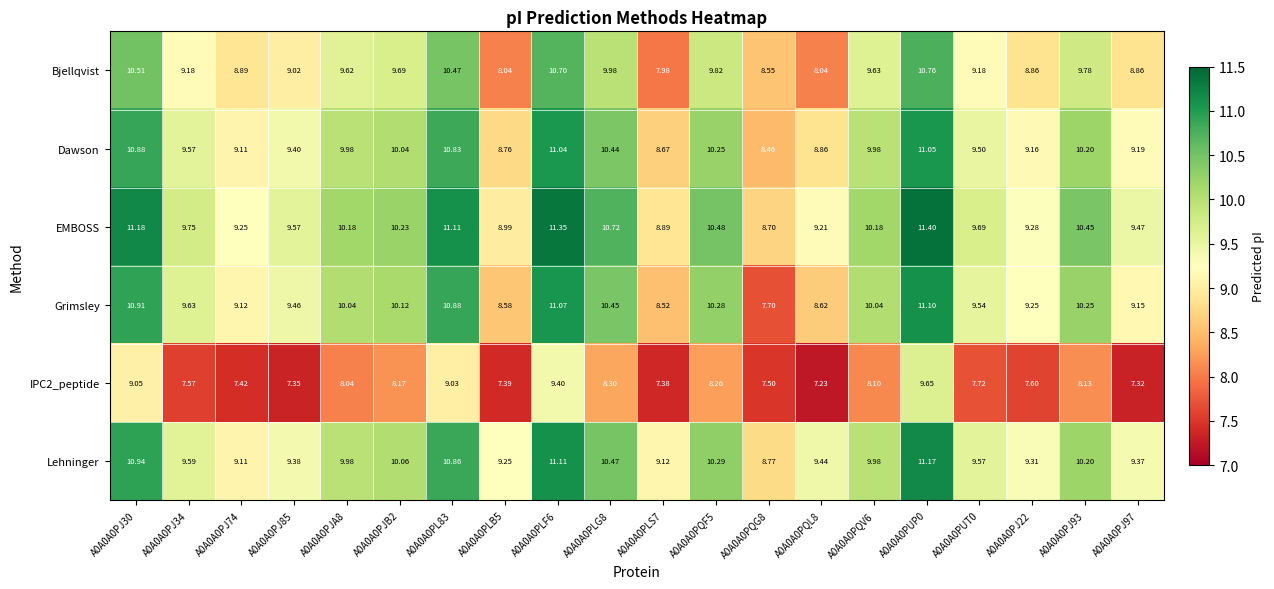

How many categories are shown in the chart?

20